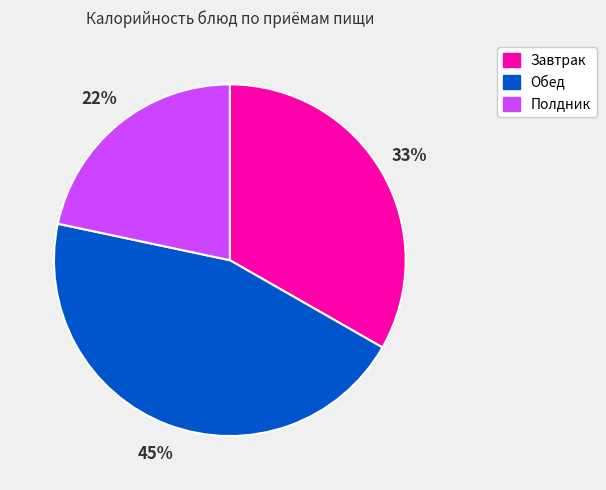

Is there any slice that represents more than half of the pie?

No